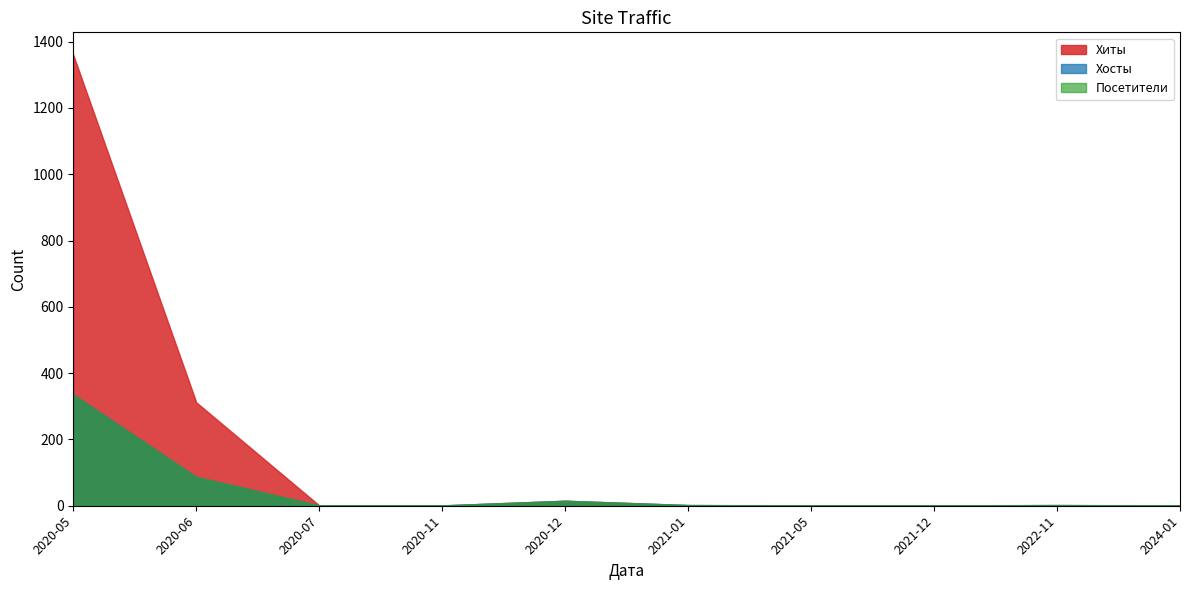

Which category has the highest value across all series?

2020-05